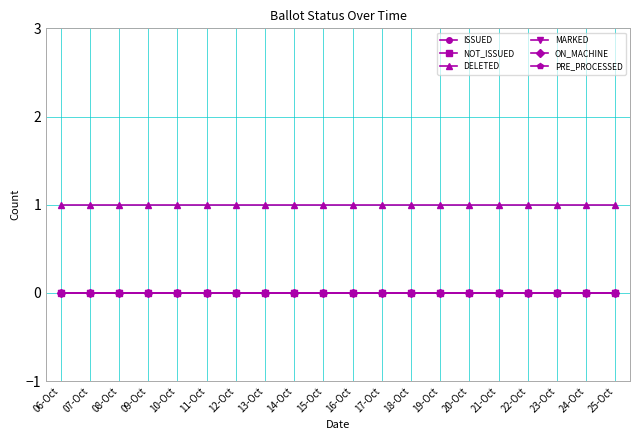

What is the total value across all series at 14-Oct?

1